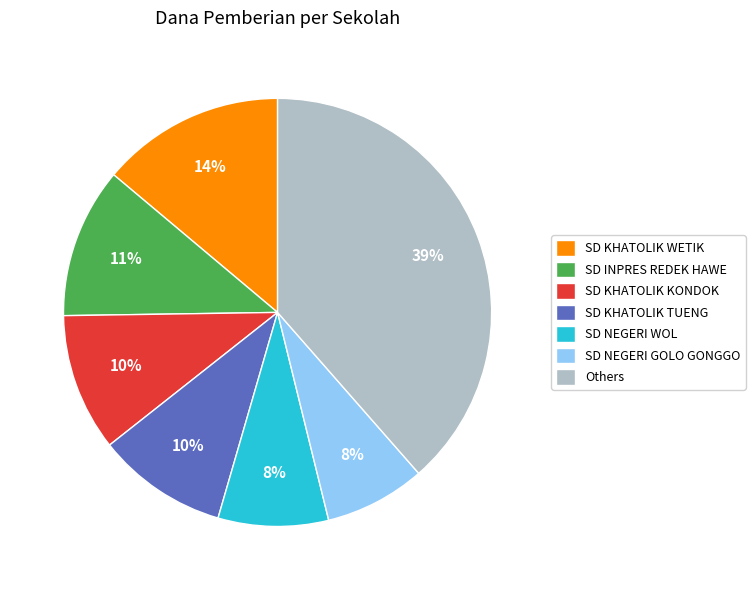

To the nearest percent, what is the average slice percentage?

14%